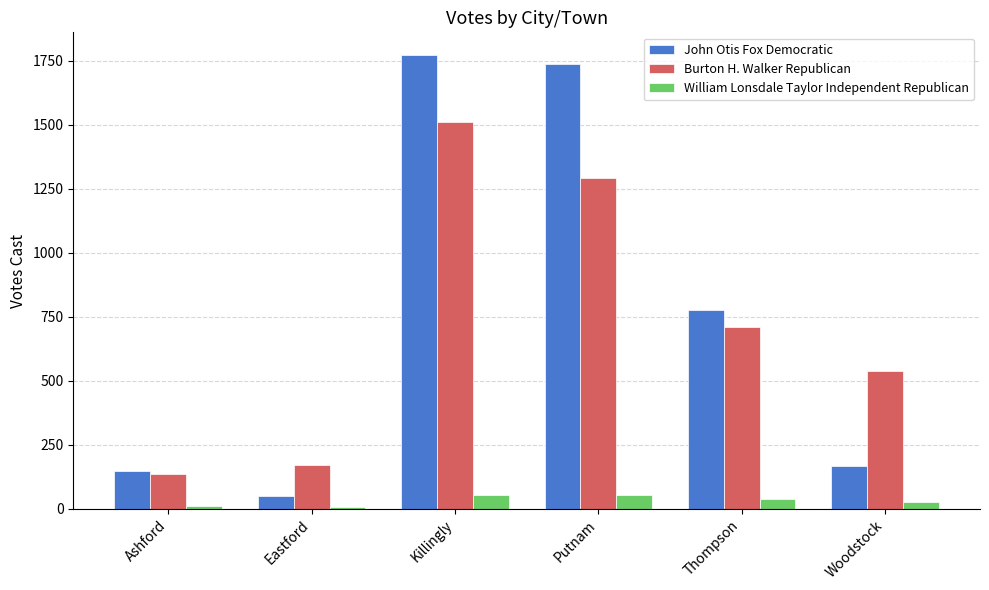

List the series in order of their peak value, highest first.

John Otis Fox Democratic, Burton H. Walker Republican, William Lonsdale Taylor Independent Republican